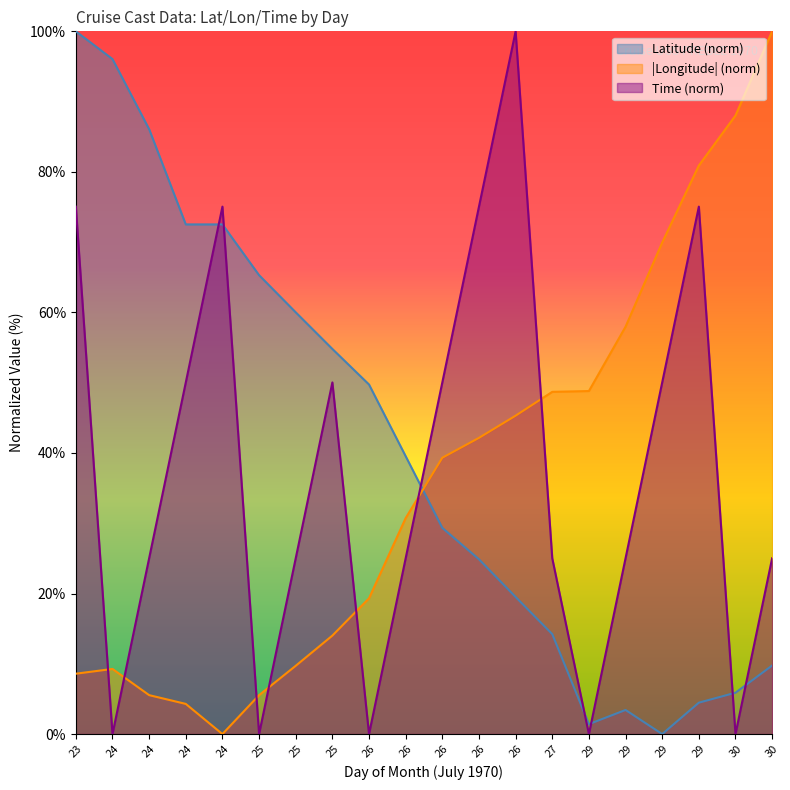

True or false: Longitude and Latitude cross at least once.

True